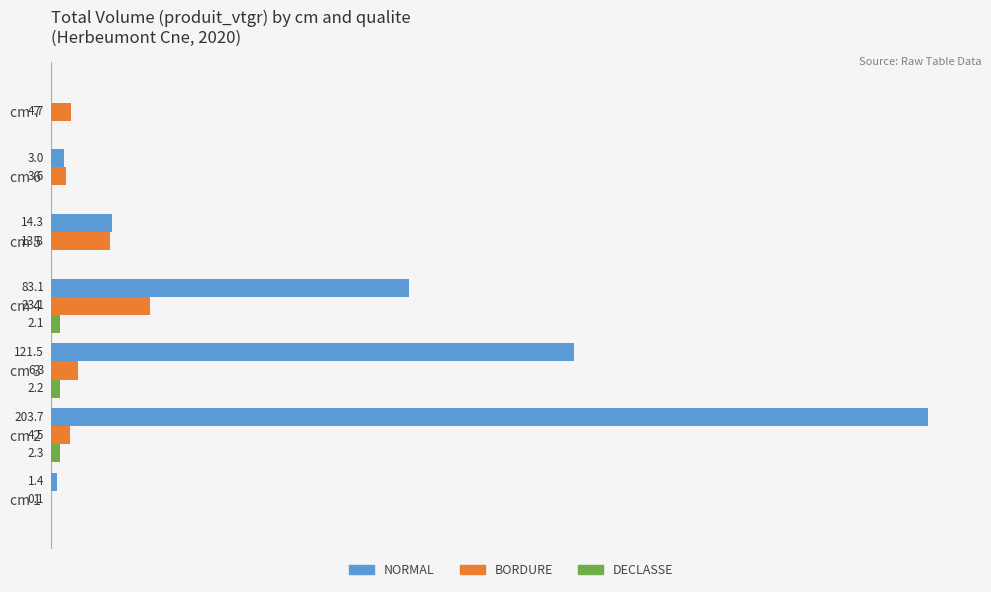

Between cm 2 and cm 5, which series saw the biggest shift?

NORMAL